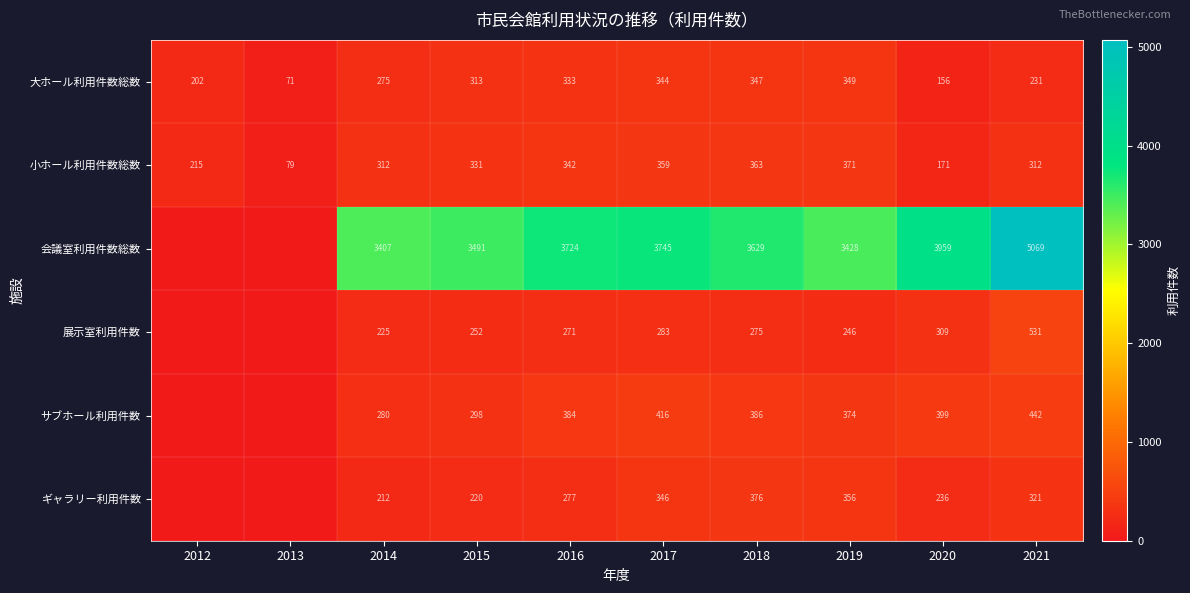

Which series changed the most between 2015 and 2016?

会議室利用件数総数